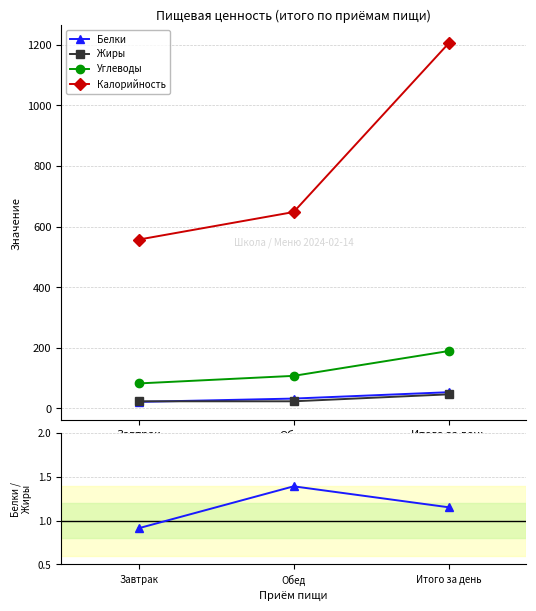

The value of Белки / Жиры at Завтрак is 0.6. True or false?

False